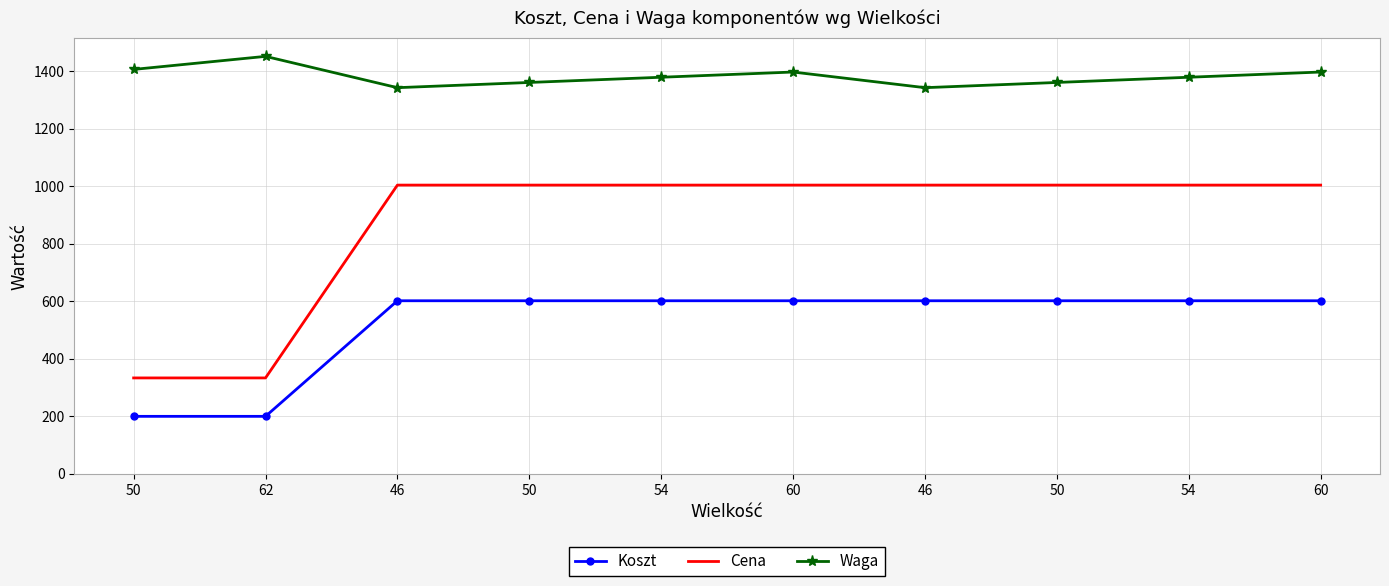

What is the total value across all series at 62?

1984.8